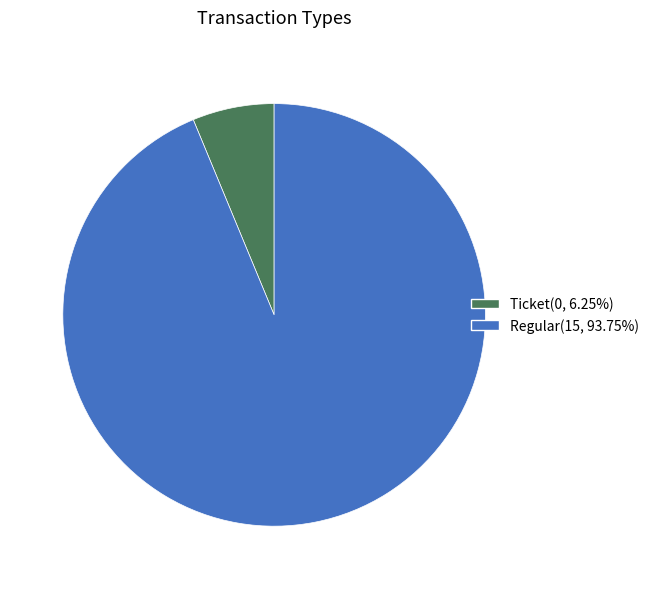

How many slices are in this pie chart?

2